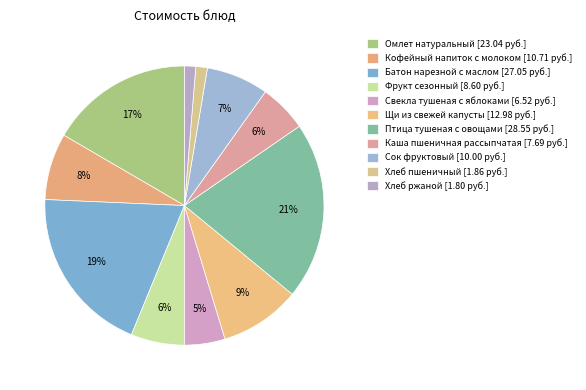

Count the number of slices in the pie.

11